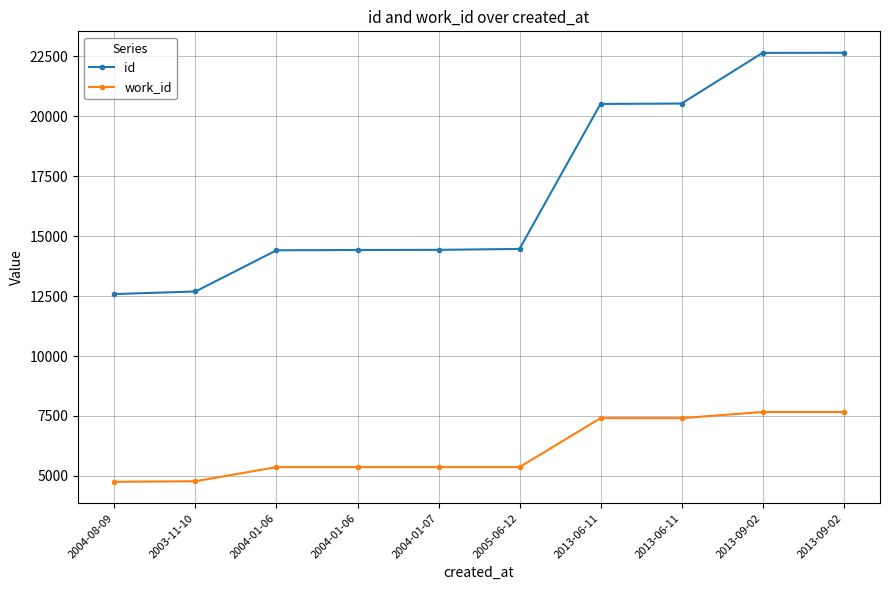

The value of work_id at 2013-09-02 is 7665. True or false?

True